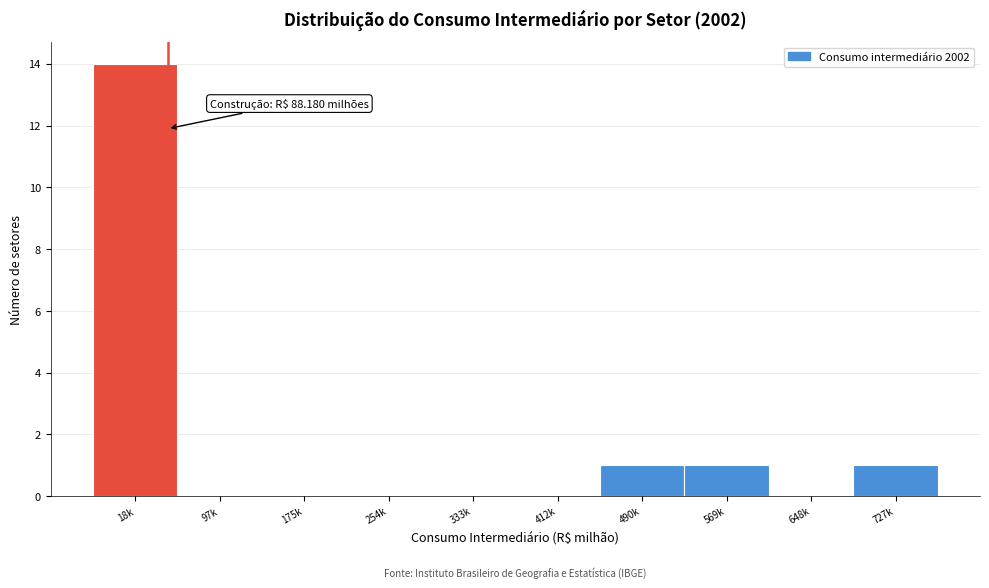

Reading left to right, extract all data points from this chart.

18k=14	97k=0	175k=0	254k=0	333k=0	412k=0	490k=1	569k=1	648k=0	727k=1